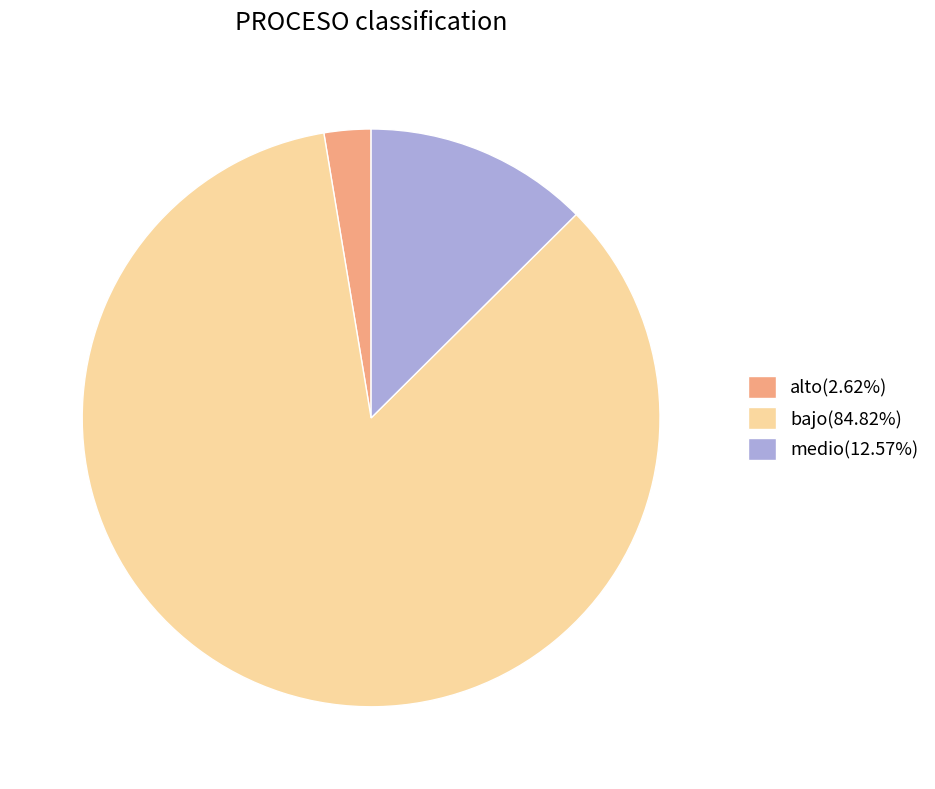

Which slice represents more than half of the pie?

bajo